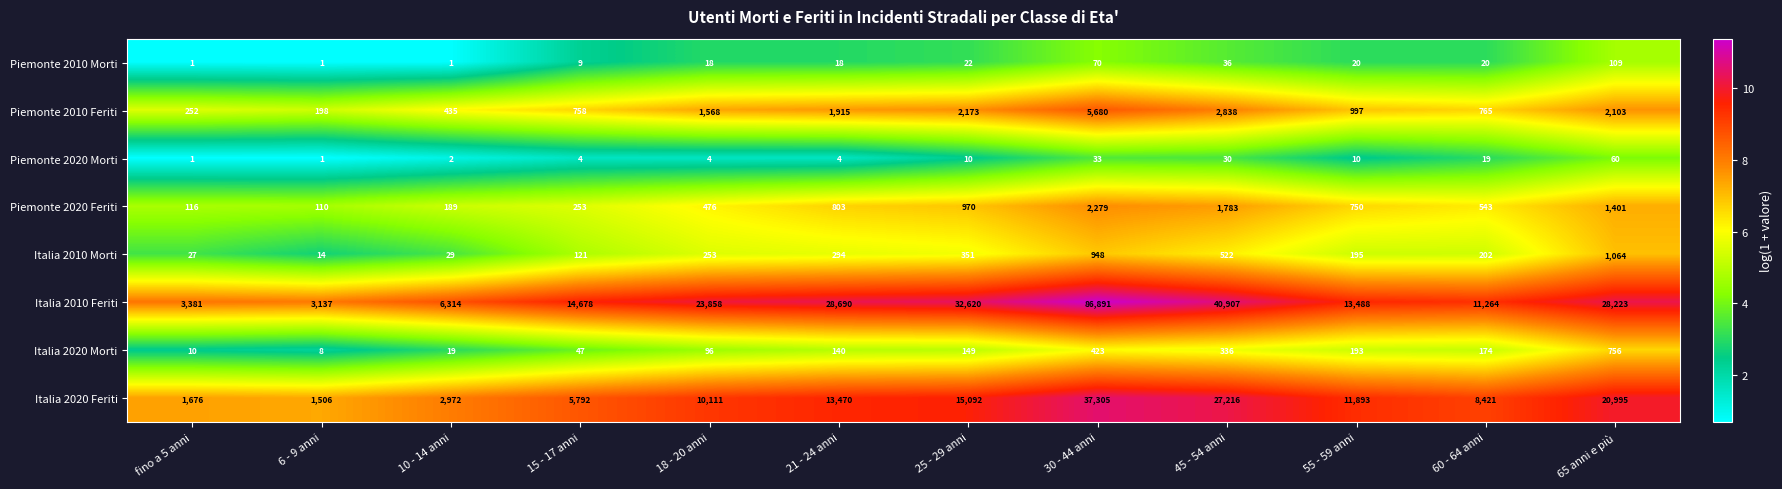

What is the greatest value displayed?

86891